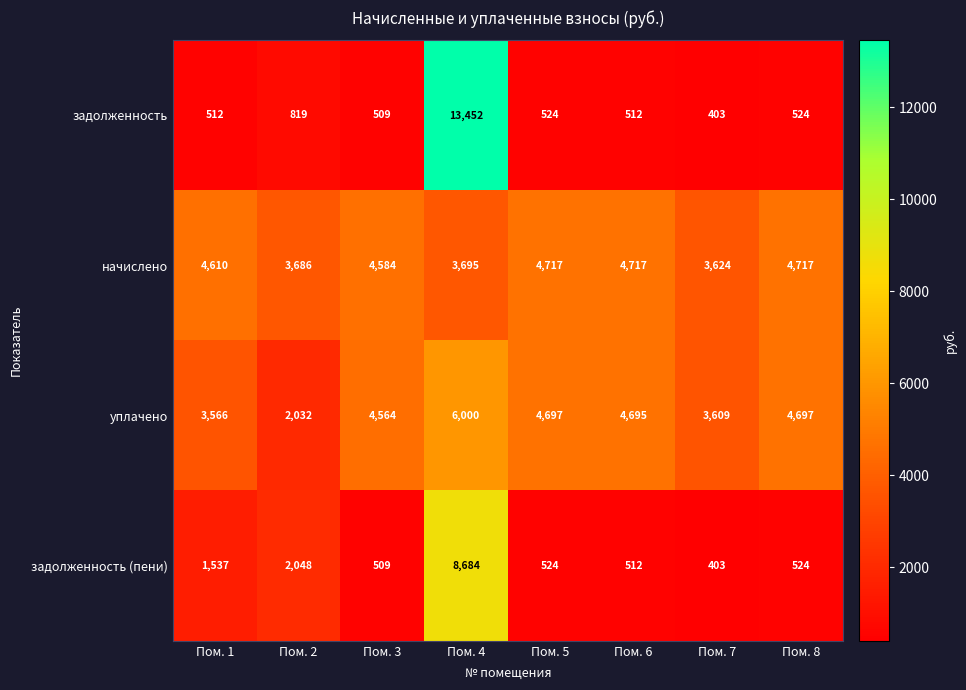

What is the difference between the second highest and minimum values in the начислено series?

1093